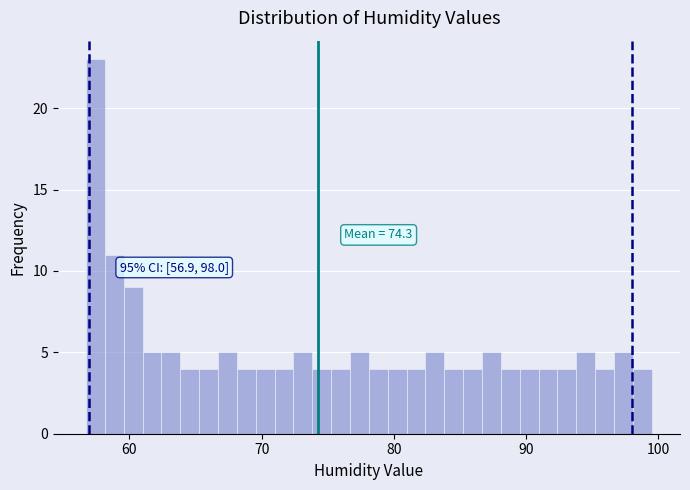

Around what value on the x-axis is the tallest bar? Give the approximate position of its centre, as read against the axis.

57